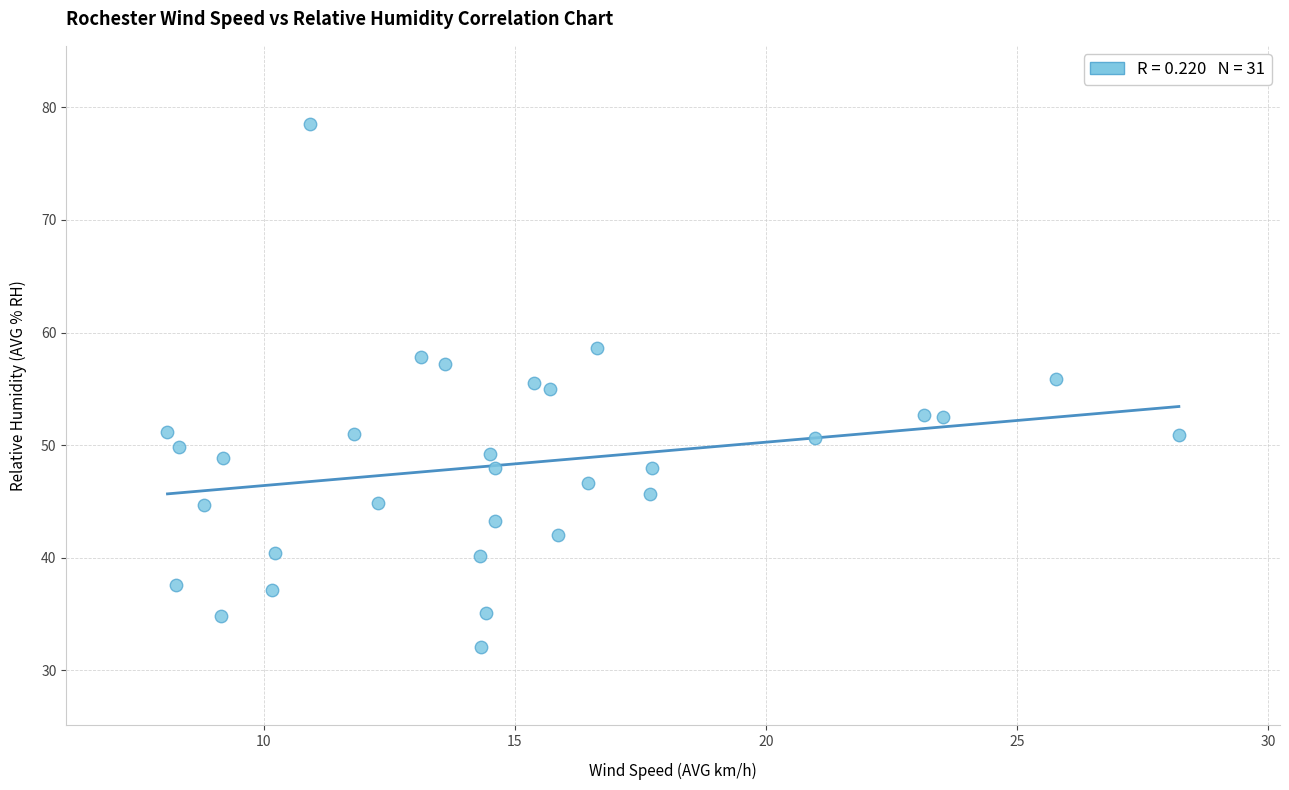

What is the range of X values (max minus min)?

20.1